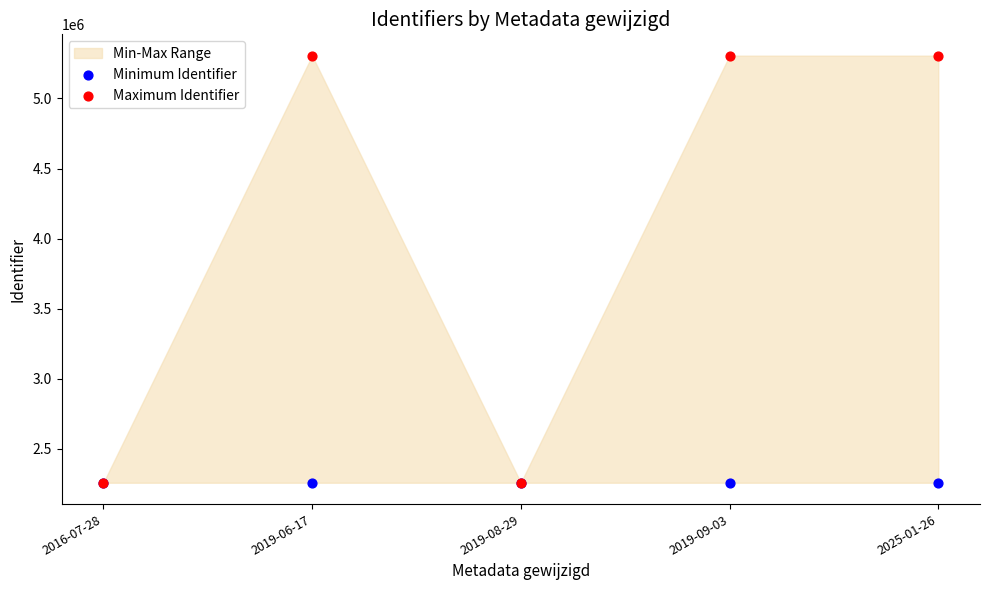

Which series reaches the maximum Y coordinate?

Maximum Identifier